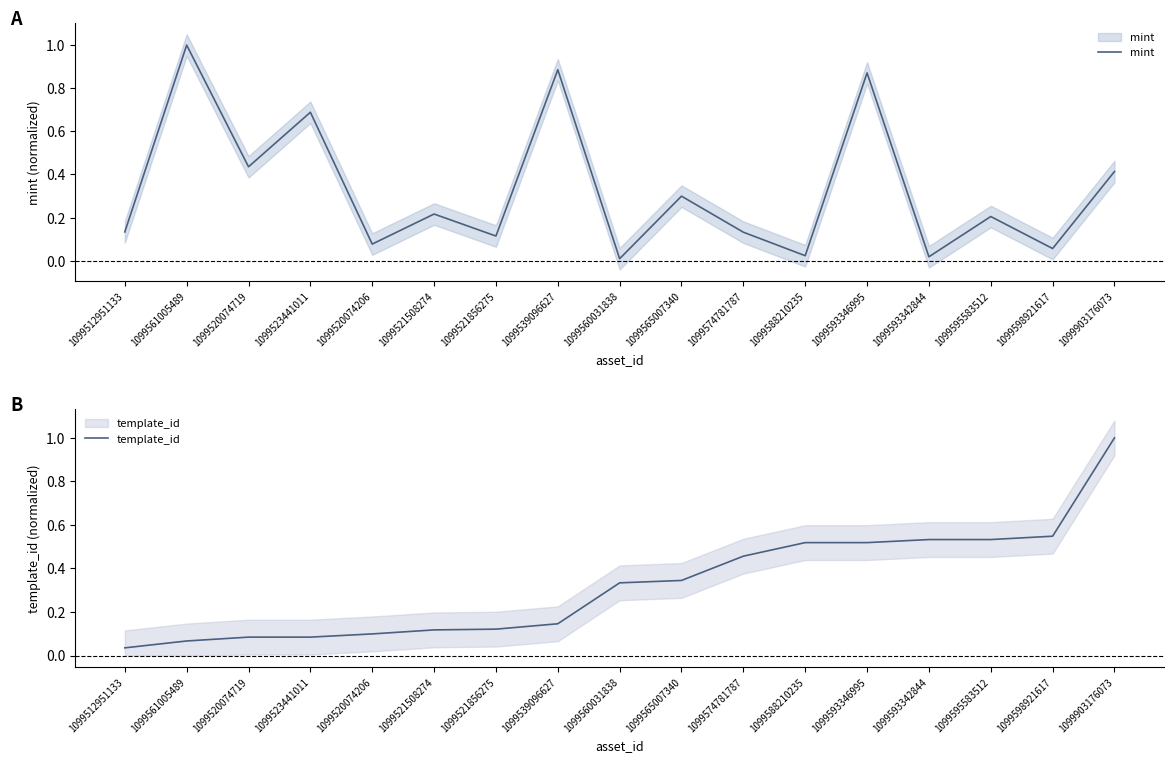

Rank the series at 1099520074719 from lowest to highest value.

template_id, mint